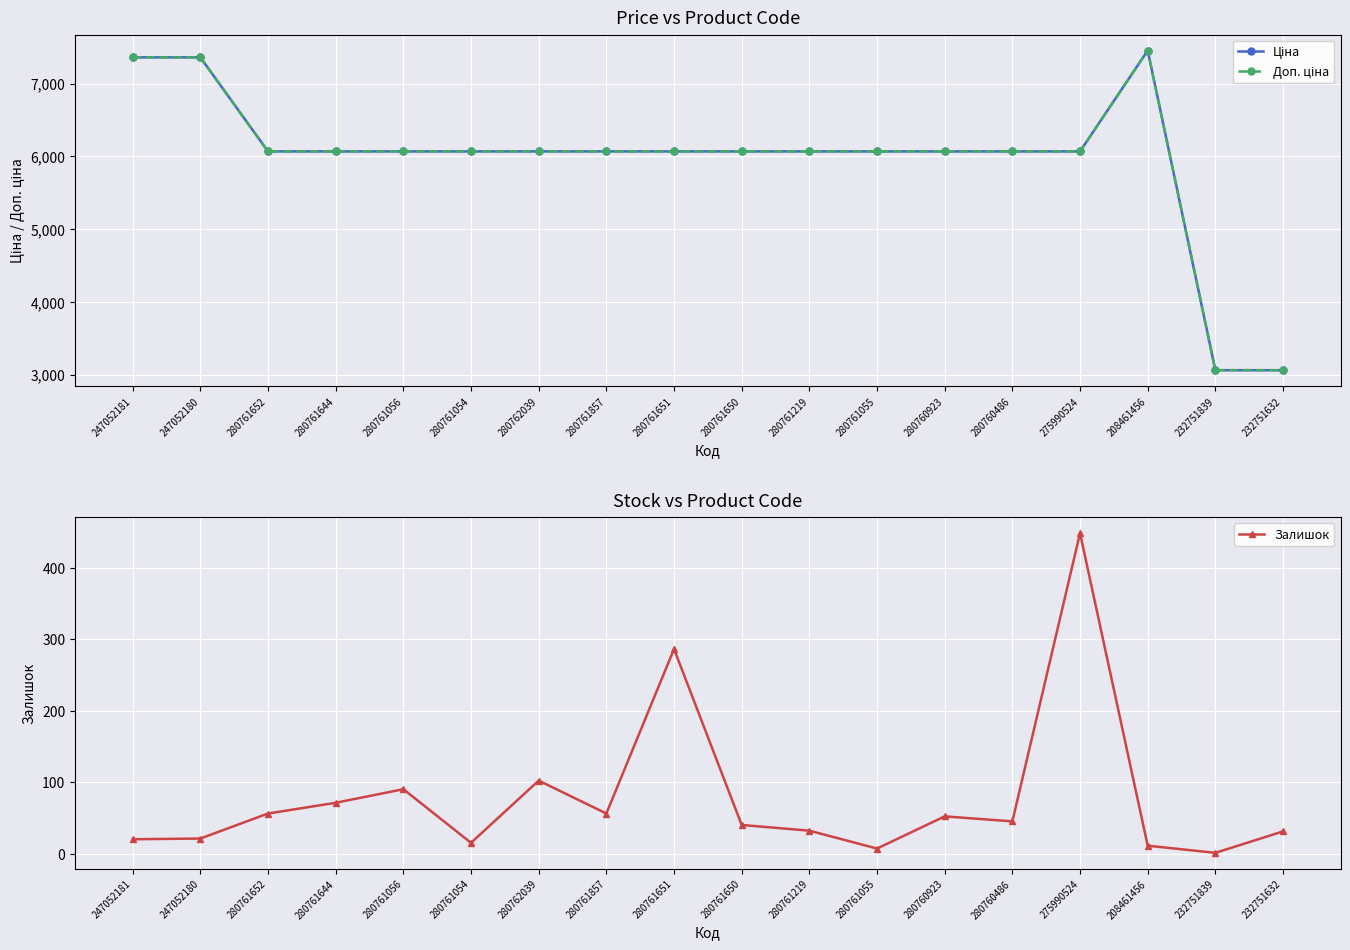

Which label corresponds to the smallest value in the chart?

232751839